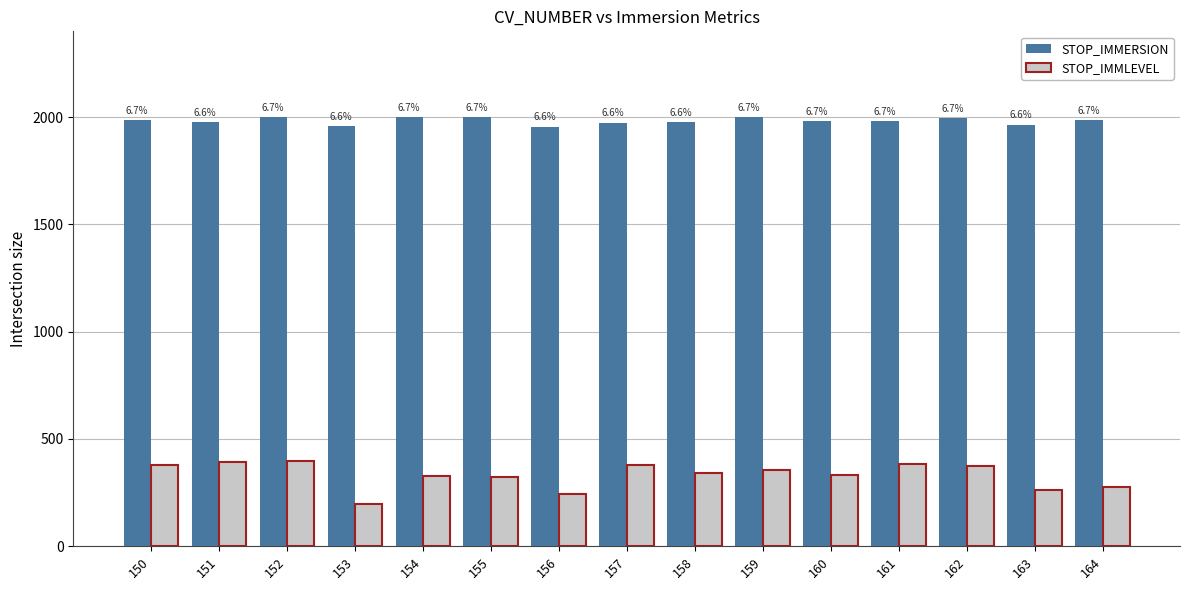

The value of STOP_IMMLEVEL at 158 is 342.0. True or false?

True